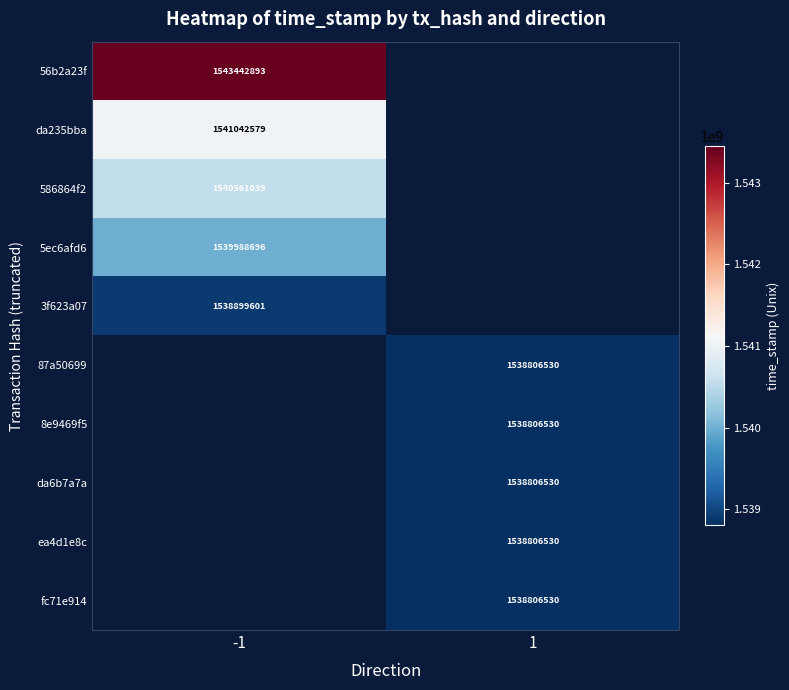

Is it true that 8e9469f5 equals 518885330 at 1?

False